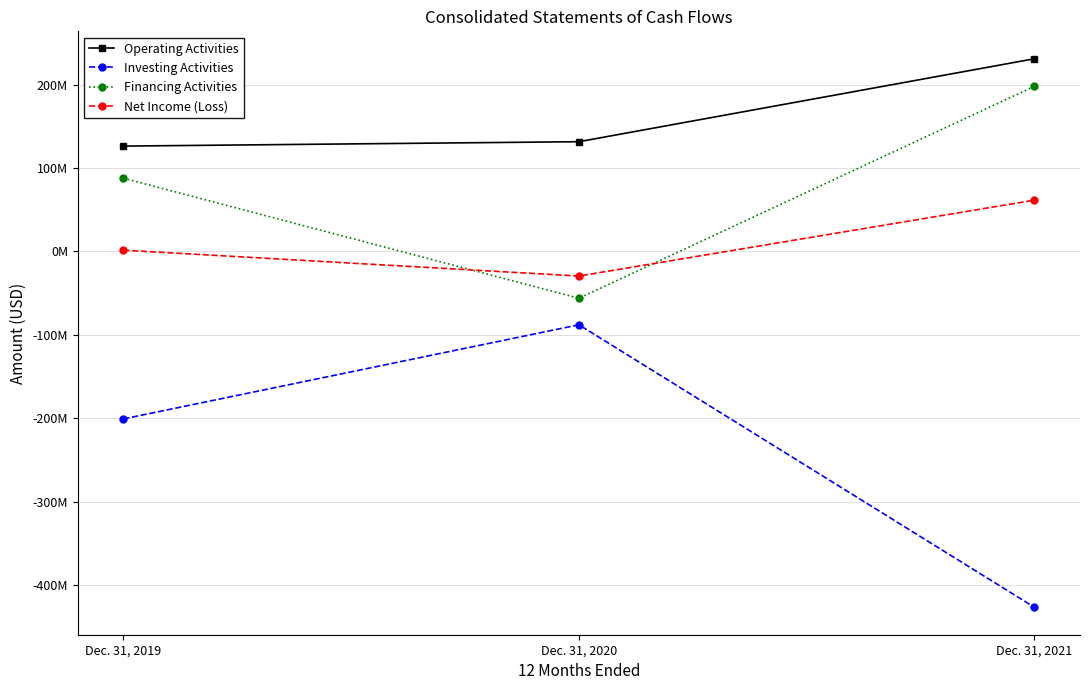

What are all the series names shown in the legend?

Operating Activities, Investing Activities, Financing Activities, Net Income (Loss)